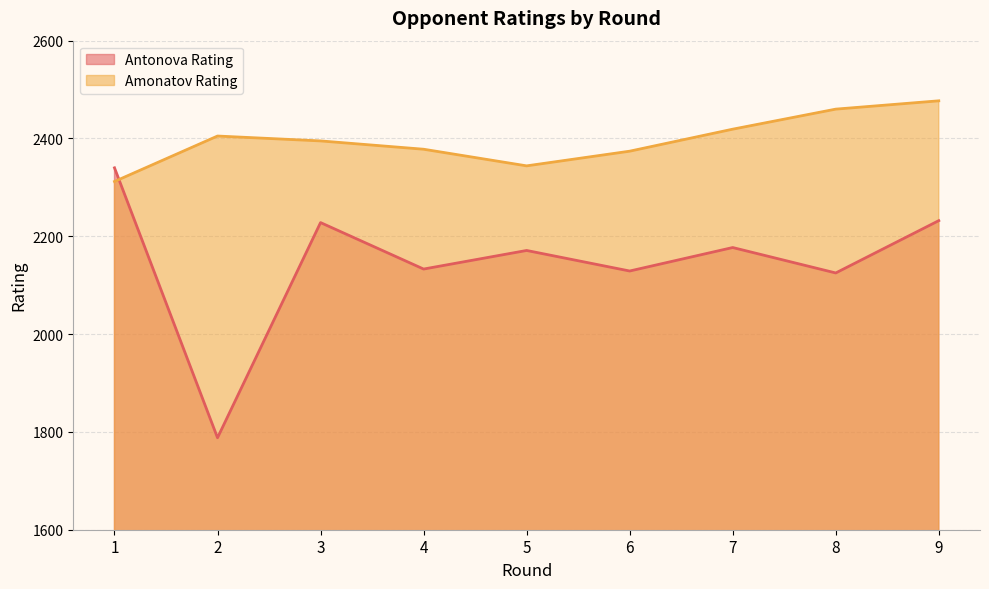

Rank the categories by Amonatov Rating value from highest to lowest.

9, 8, 7, 2, 3, 4, 6, 5, 1